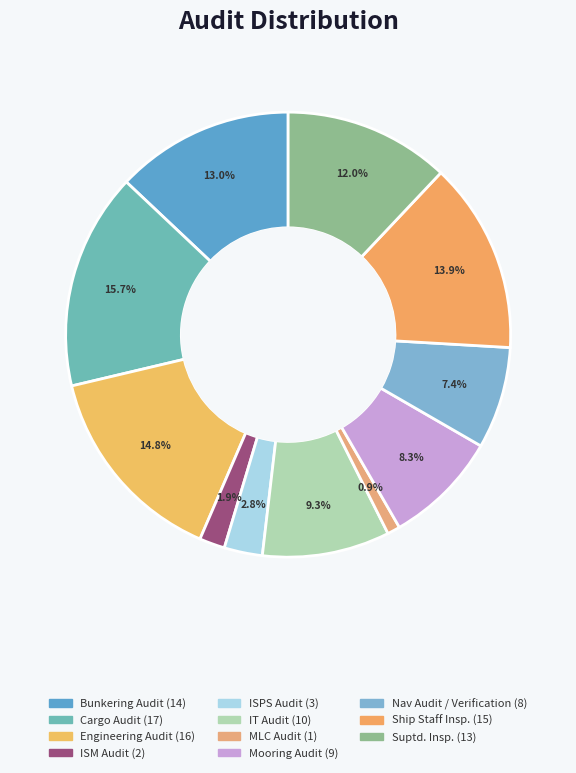

Which category has the smallest portion of the pie?

MLC Audit